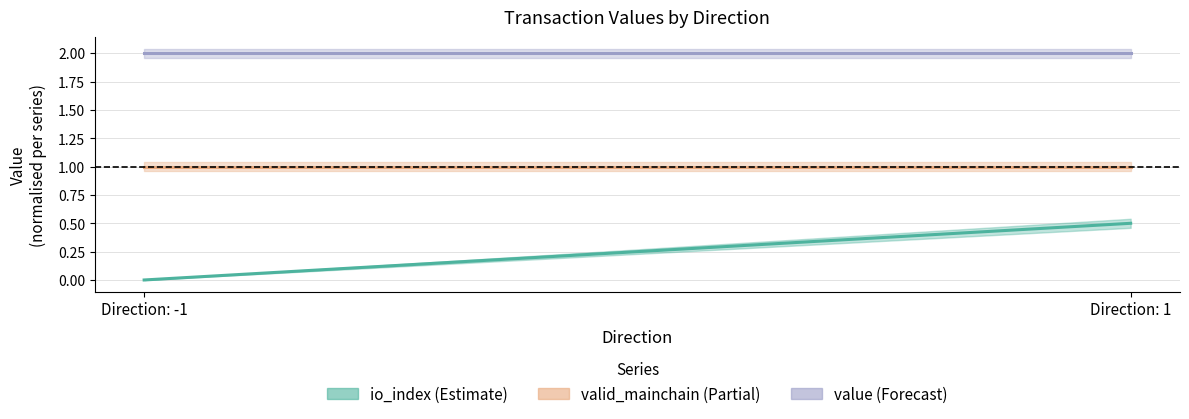

What is the spread (max minus min) of values at -1?

2.0